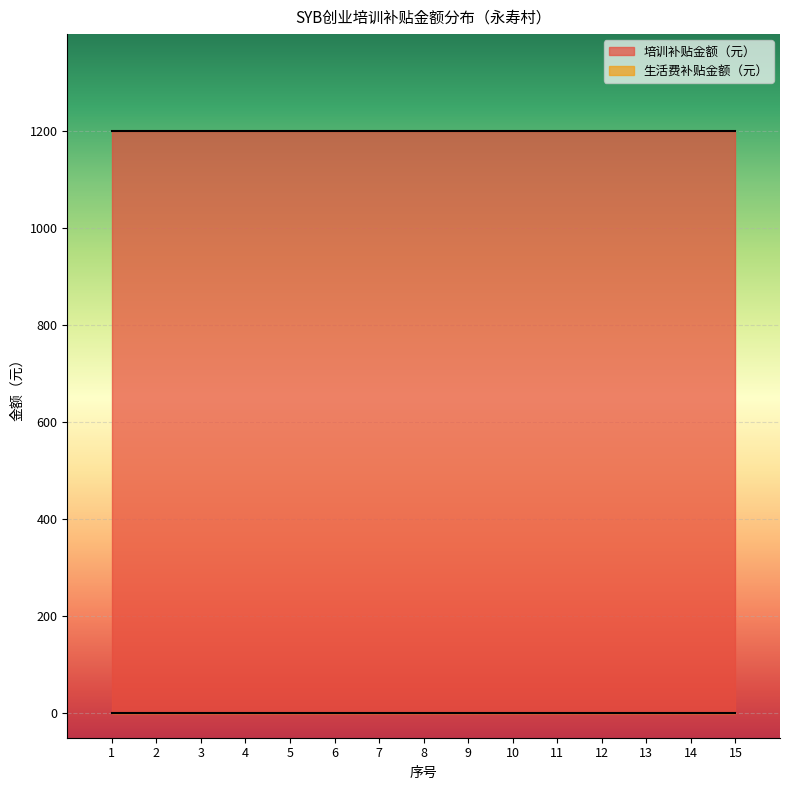

True or false: 培训补贴金额（元） and 生活费补贴金额（元） cross at least once.

False